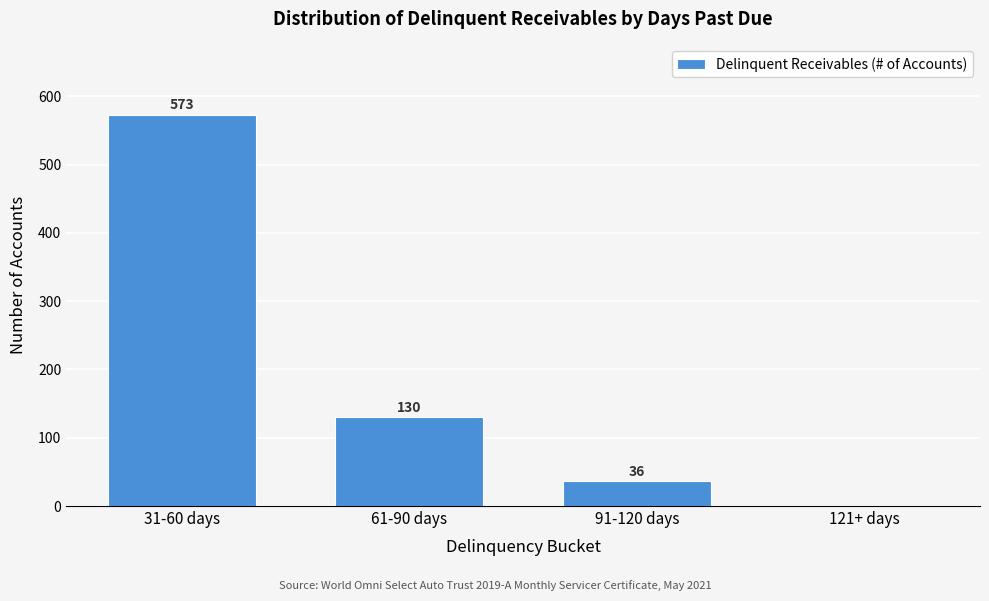

Reading left to right, list all the values displayed in this chart.

31-60 days=573	61-90 days=130	91-120 days=36	121+ days=0